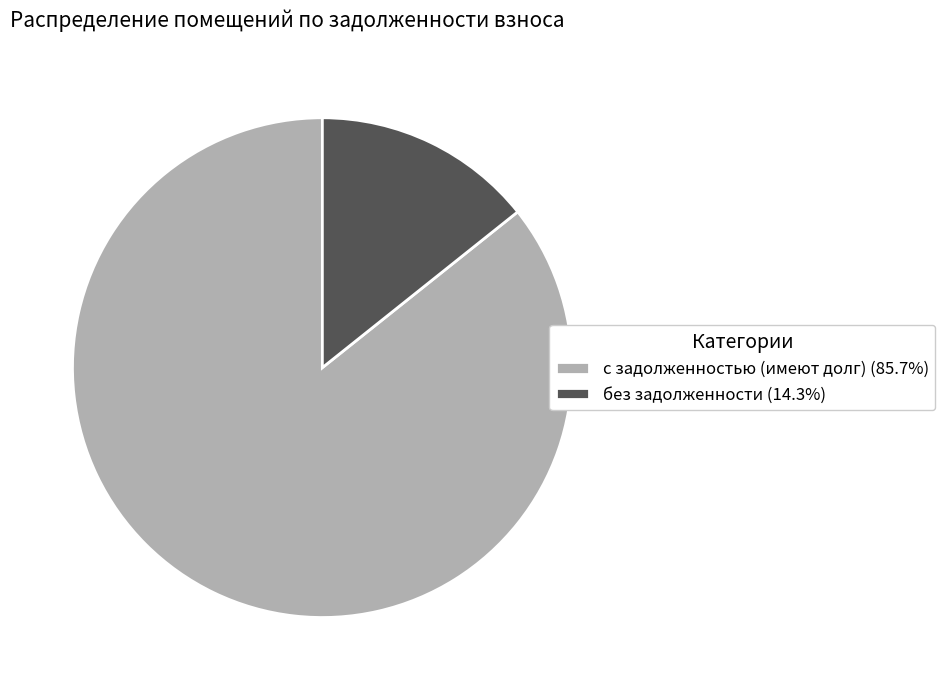

Does без задолженности (14.3%) represent more than half of the total?

No